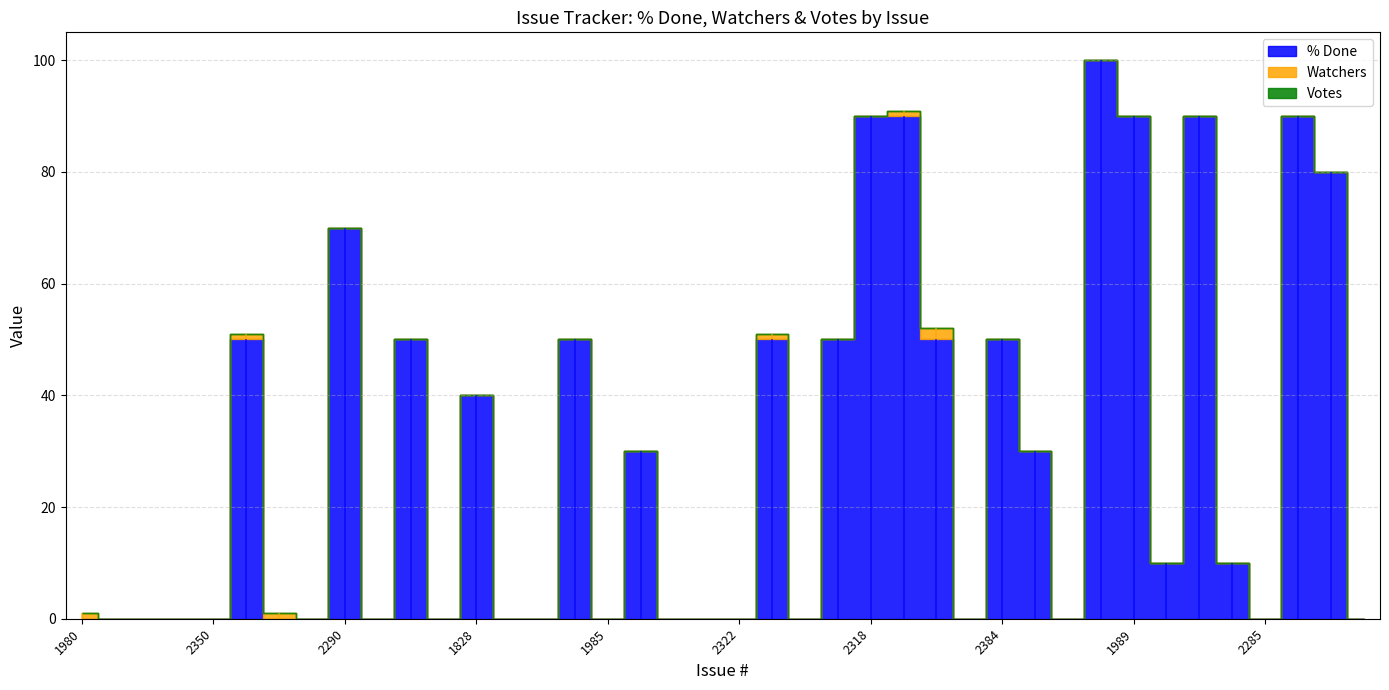

What is the difference between the highest and lowest values at 2439?

90